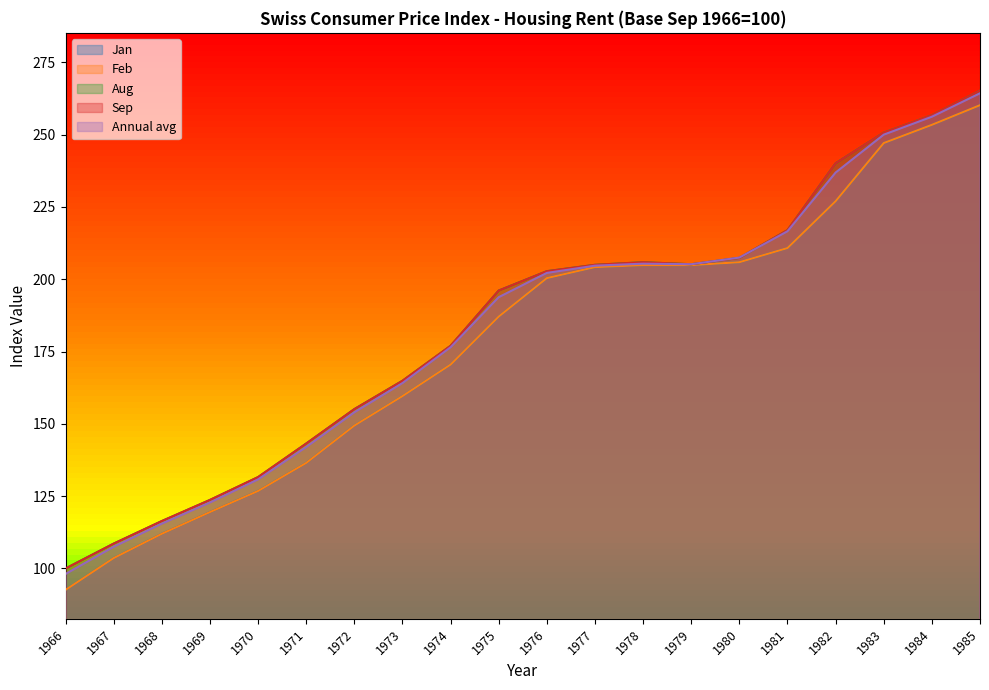

Reading left to right, transcribe all the data shown in this chart.

Jan: 92.6	103.6	112.0	119.5	126.8	136.5	149.4	159.6	170.5	187.1	200.4	204.2	204.9	204.9	205.9	210.8	227.0	247.1	253.4	260.2
Feb: 92.6	103.6	112.0	119.5	126.8	136.5	149.4	159.6	170.5	187.1	200.4	204.2	204.9	204.9	205.9	210.8	227.0	247.1	253.4	260.2
Aug: 100.0	108.6	116.4	123.7	131.6	143.2	155.1	164.9	177.0	196.1	202.8	205.0	205.9	205.2	207.4	217.0	240.1	250.7	256.7	265.2
Sep: 100.0	108.6	116.4	123.7	131.6	143.2	155.1	164.9	177.0	196.1	202.8	205.0	205.9	205.2	207.4	217.0	240.1	250.7	256.7	265.2
Annual avg: 98.1	107.5	115.5	122.8	130.8	142.0	154.0	164.1	176.5	193.8	202.2	204.7	205.4	205.2	207.5	216.6	236.9	250.0	256.2	264.3